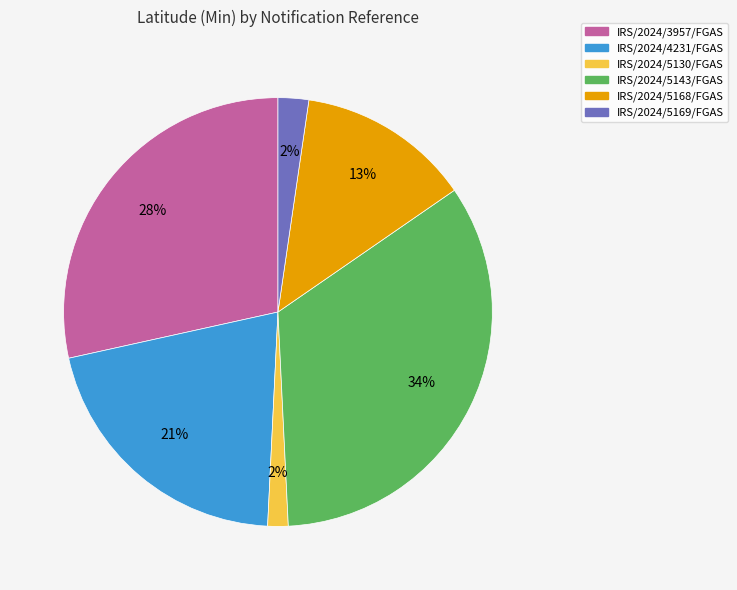

To the nearest percent, what percentage of the pie is IRS/2024/5169/FGAS?

2%